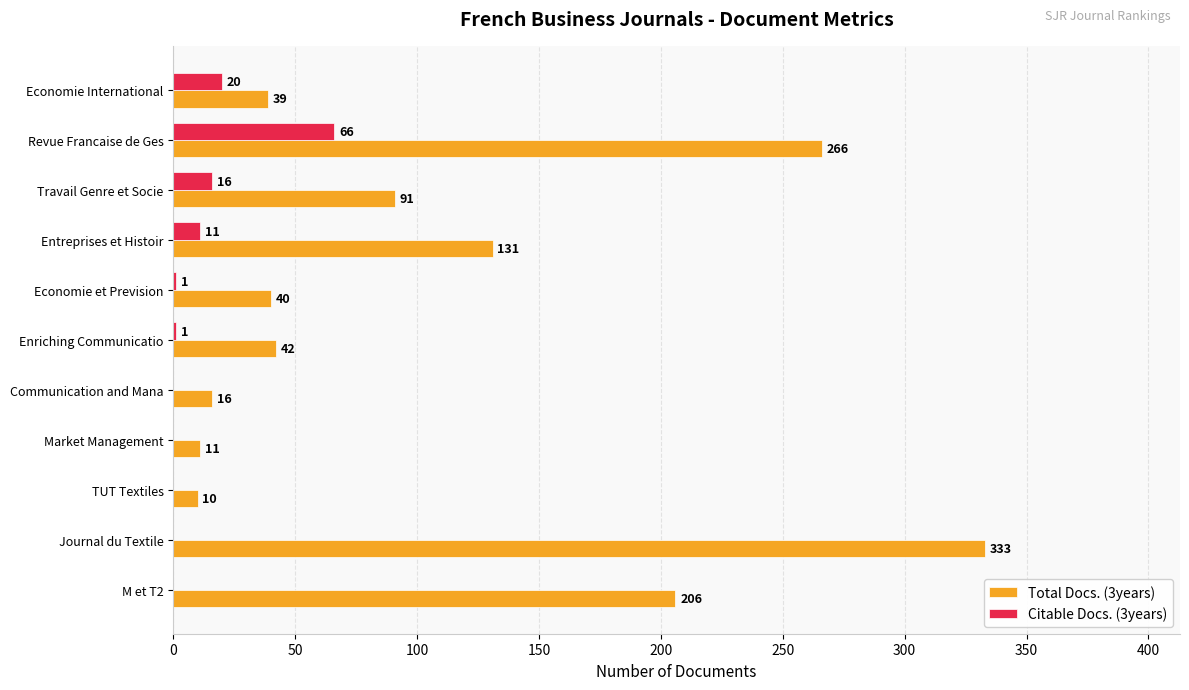

What is the total value across all series at Journal du Textile?

333